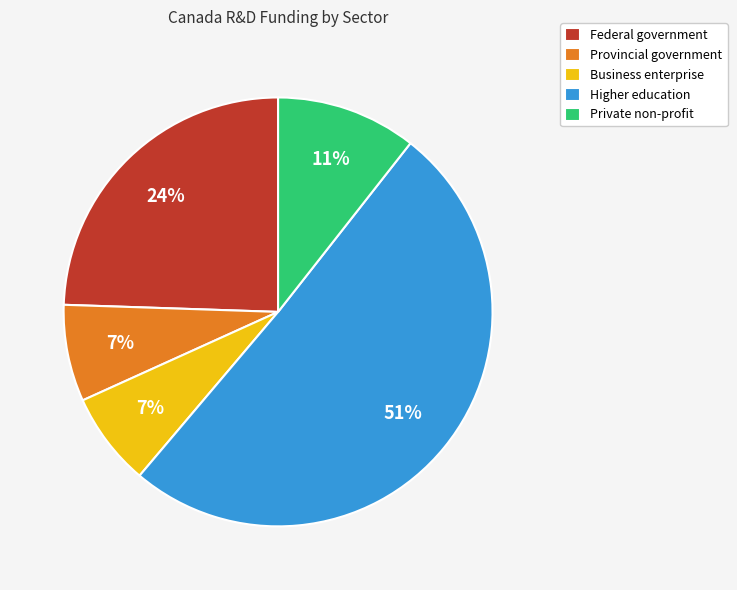

How many slices are in this pie chart?

5